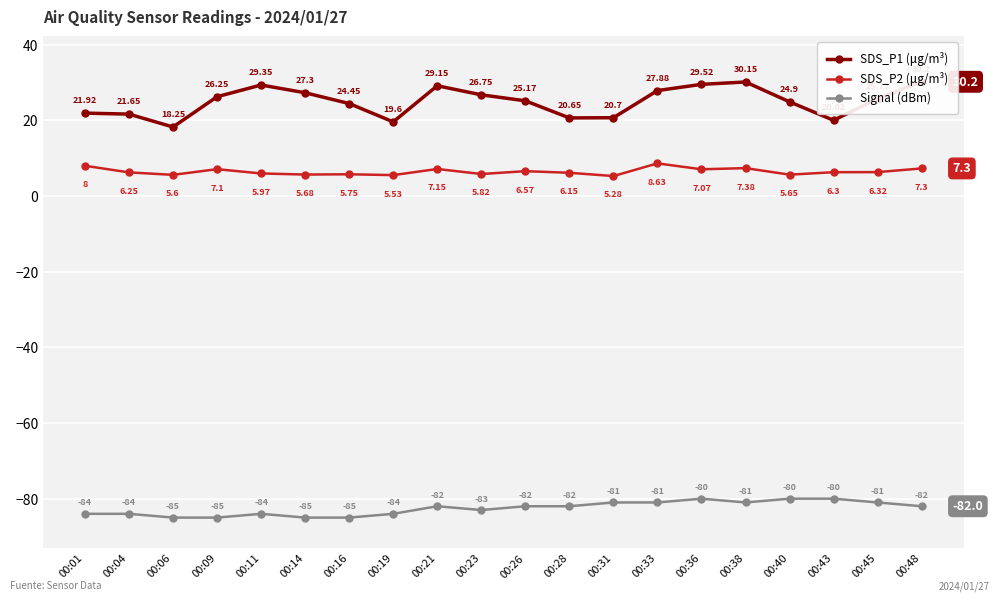

Reading left to right, what are all the values shown in this chart?

SDS_P1 (μg/m³): 00:01=21.9	00:04=21.6	00:06=18.2	00:09=26.2	00:11=29.4	00:14=27.3	00:16=24.4	00:19=19.6	00:21=29.1	00:23=26.8	00:26=25.2	00:28=20.6	00:31=20.7	00:33=27.9	00:36=29.5	00:38=30.1	00:40=24.9	00:43=20.0	00:45=25.8	00:48=30.2
SDS_P2 (μg/m³): 00:01=8.0	00:04=6.2	00:06=5.6	00:09=7.1	00:11=6.0	00:14=5.7	00:16=5.8	00:19=5.5	00:21=7.2	00:23=5.8	00:26=6.6	00:28=6.2	00:31=5.3	00:33=8.6	00:36=7.1	00:38=7.4	00:40=5.7	00:43=6.3	00:45=6.3	00:48=7.3
Signal (dBm): 00:01=-84.0	00:04=-84.0	00:06=-85.0	00:09=-85.0	00:11=-84.0	00:14=-85.0	00:16=-85.0	00:19=-84.0	00:21=-82.0	00:23=-83.0	00:26=-82.0	00:28=-82.0	00:31=-81.0	00:33=-81.0	00:36=-80.0	00:38=-81.0	00:40=-80.0	00:43=-80.0	00:45=-81.0	00:48=-82.0